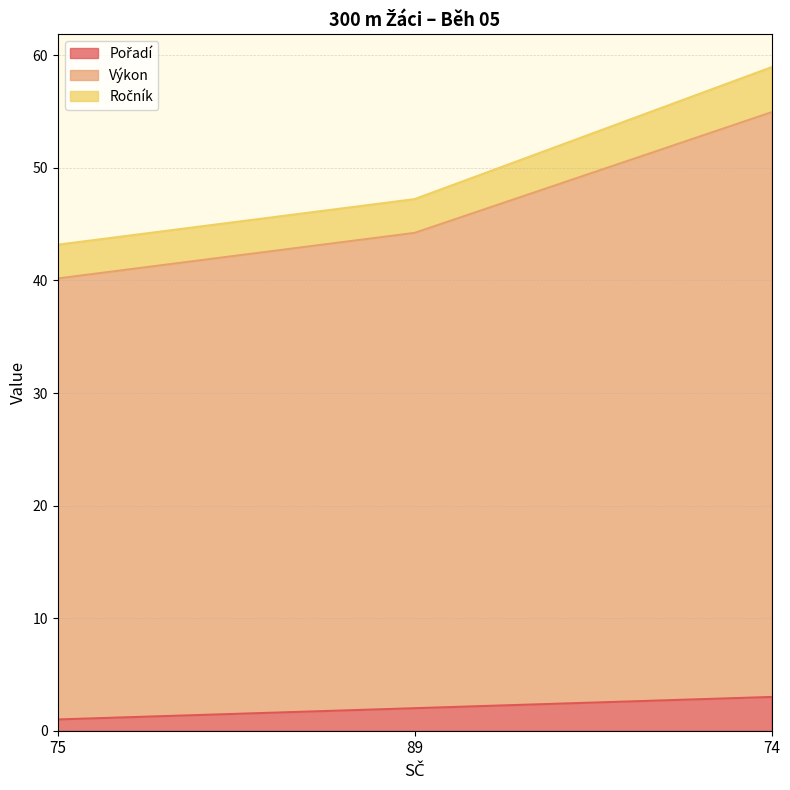

At which category is the sum across all series the highest?

74